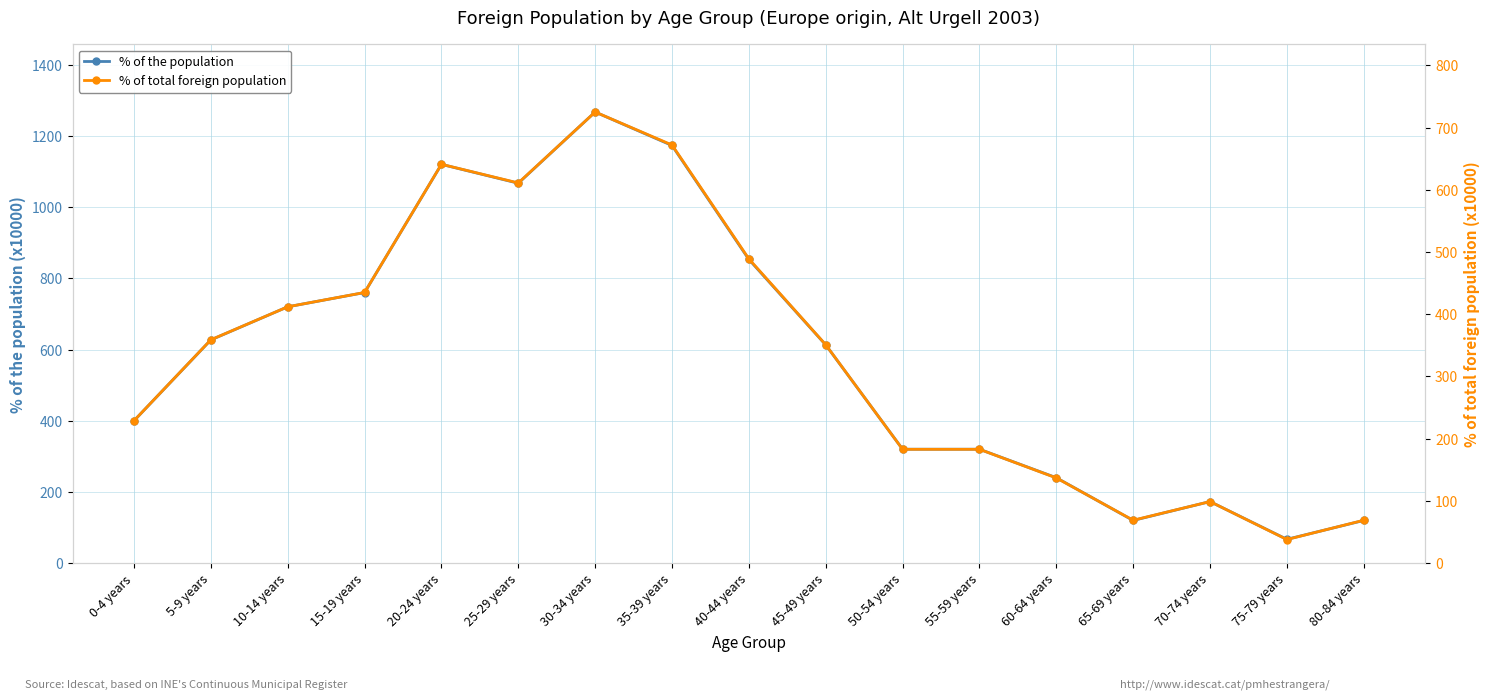

How many data points in % of the population are less than 613?

8